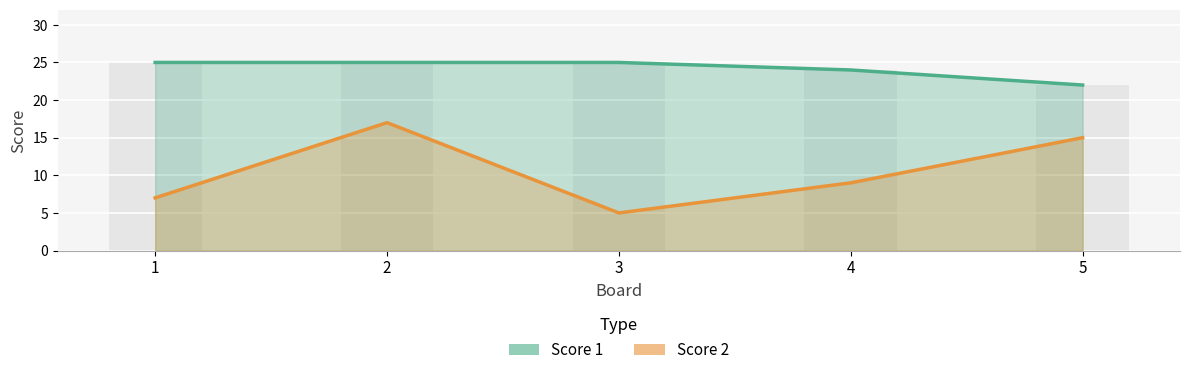

Which category has the lowest value across all series?

3